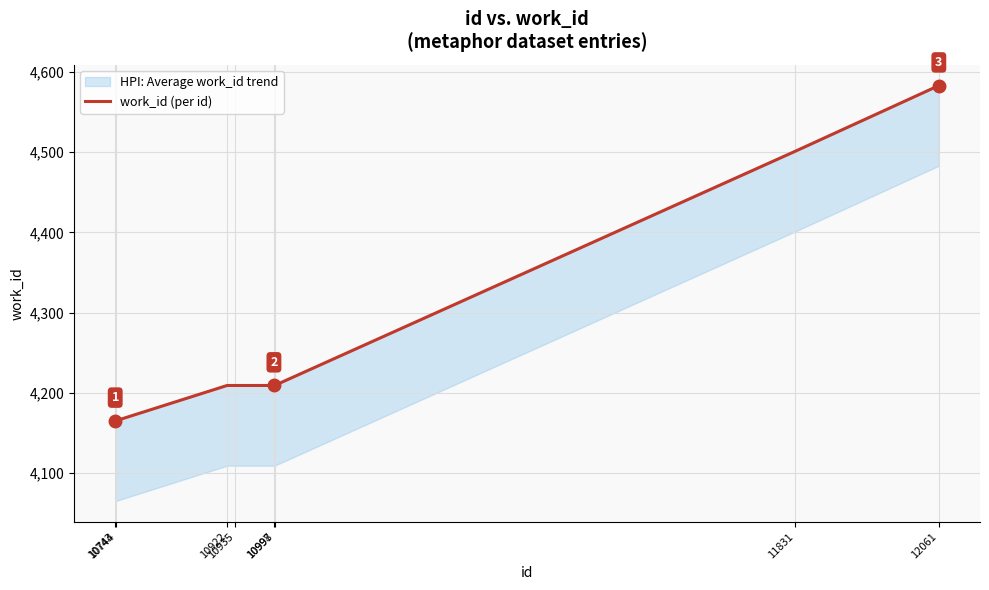

What is the ratio of the value at 10998 to the value at 10743?

1.0